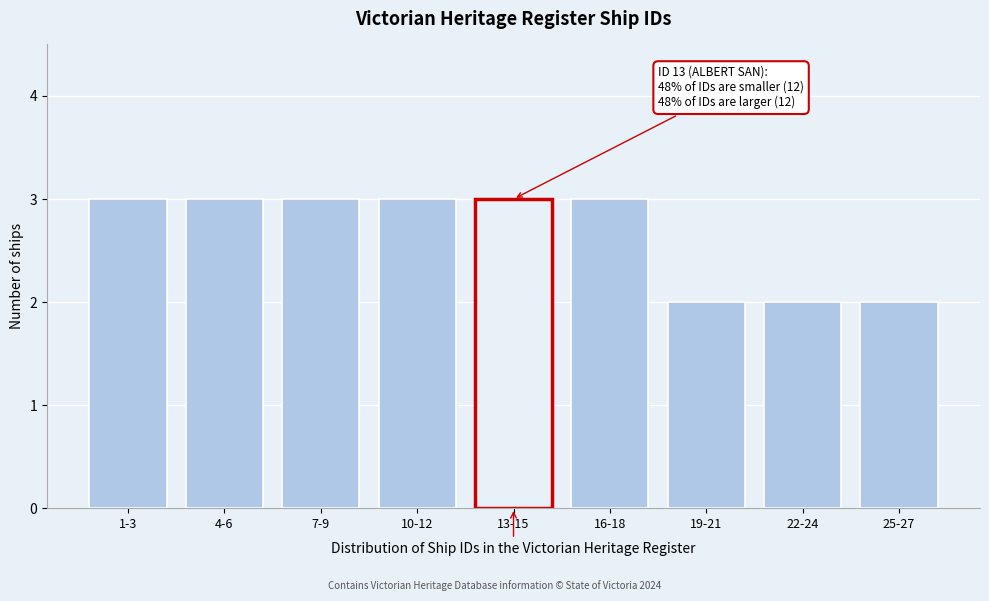

Reading left to right, what are all the values shown in this chart?

1-3=3	4-6=3	7-9=3	10-12=3	13-15=3	16-18=3	19-21=2	22-24=2	25-27=2